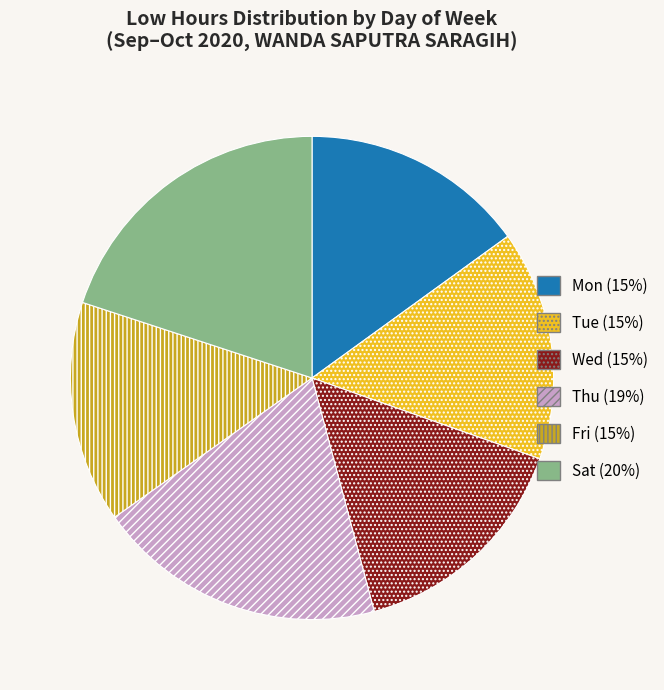

Between Thu and Wed, which is larger?

Thu